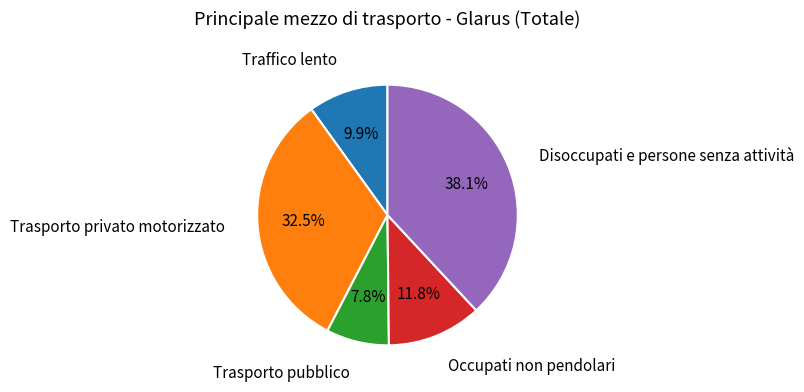

Is there any slice that represents more than half of the pie?

No